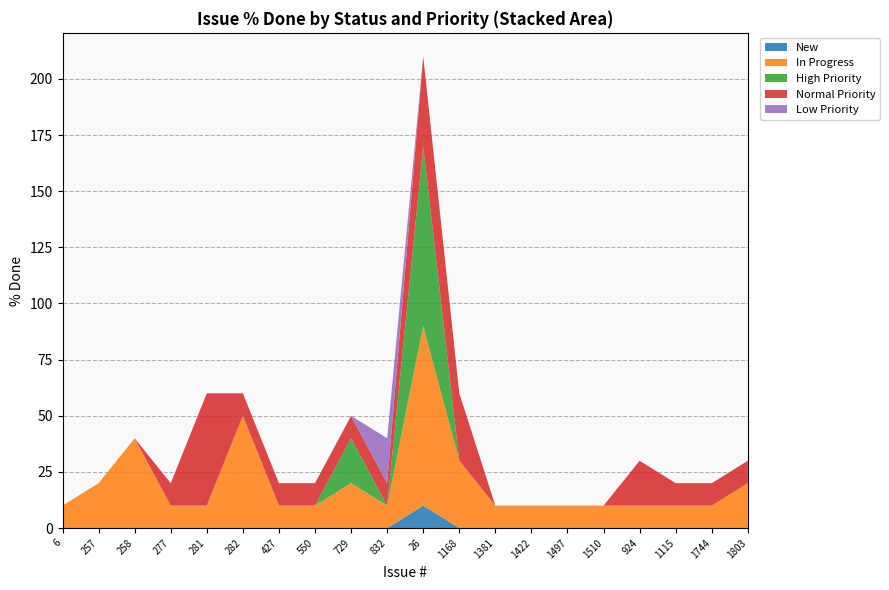

Reading left to right, list all the values displayed in this chart.

New: 6=0	257=0	258=0	277=0	281=0	282=0	427=0	550=0	729=0	832=0	26=10	1168=0	1381=0	1422=0	1497=0	1510=0	924=0	1115=0	1744=0	1803=0
In Progress: 6=10	257=20	258=40	277=10	281=10	282=50	427=10	550=10	729=20	832=10	26=80	1168=30	1381=10	1422=10	1497=10	1510=10	924=10	1115=10	1744=10	1803=20
High Priority: 6=0	257=0	258=0	277=0	281=0	282=0	427=0	550=0	729=20	832=0	26=80	1168=0	1381=0	1422=0	1497=0	1510=0	924=0	1115=0	1744=0	1803=0
Normal Priority: 6=0	257=0	258=0	277=10	281=50	282=10	427=10	550=10	729=10	832=10	26=40	1168=30	1381=0	1422=0	1497=0	1510=0	924=20	1115=10	1744=10	1803=10
Low Priority: 6=0	257=0	258=0	277=0	281=0	282=0	427=0	550=0	729=0	832=20	26=0	1168=0	1381=0	1422=0	1497=0	1510=0	924=0	1115=0	1744=0	1803=0